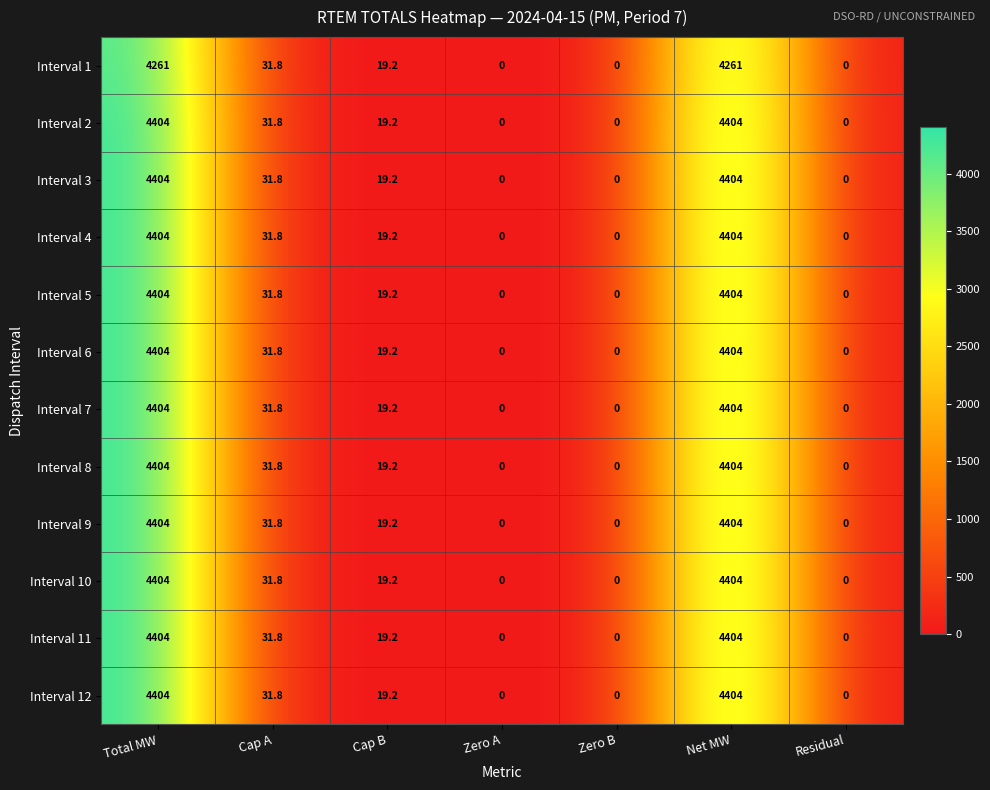

What is the difference between the highest and lowest values at Total MW?

143.0